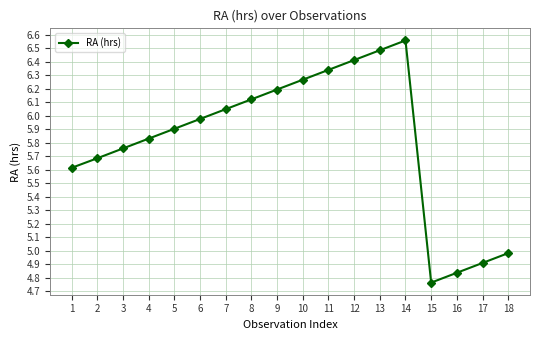

What is the ratio of the value at 3 to the value at 10?

0.9